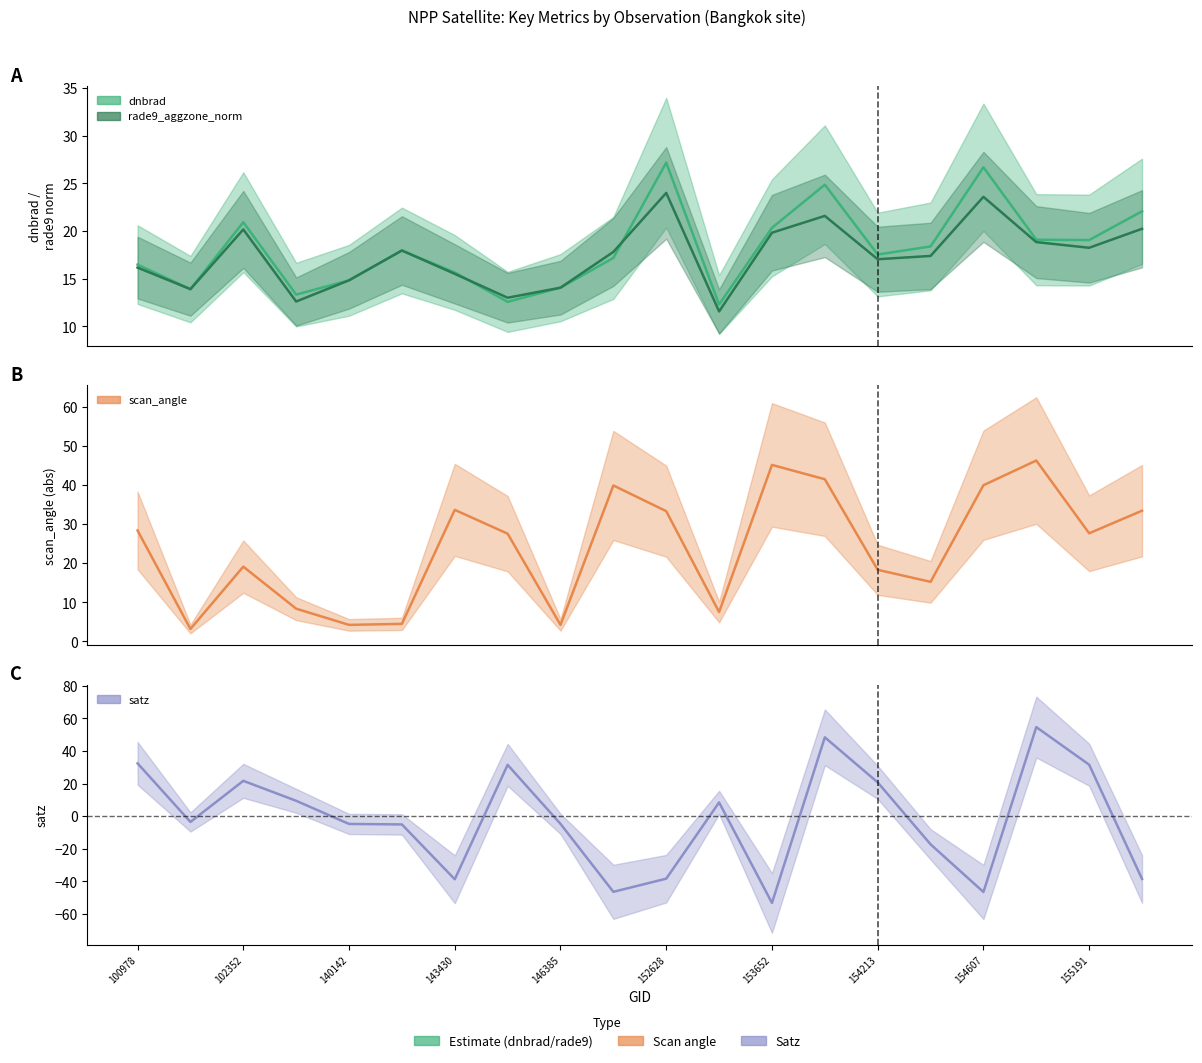

What is the average value of the satz series?

-1.9